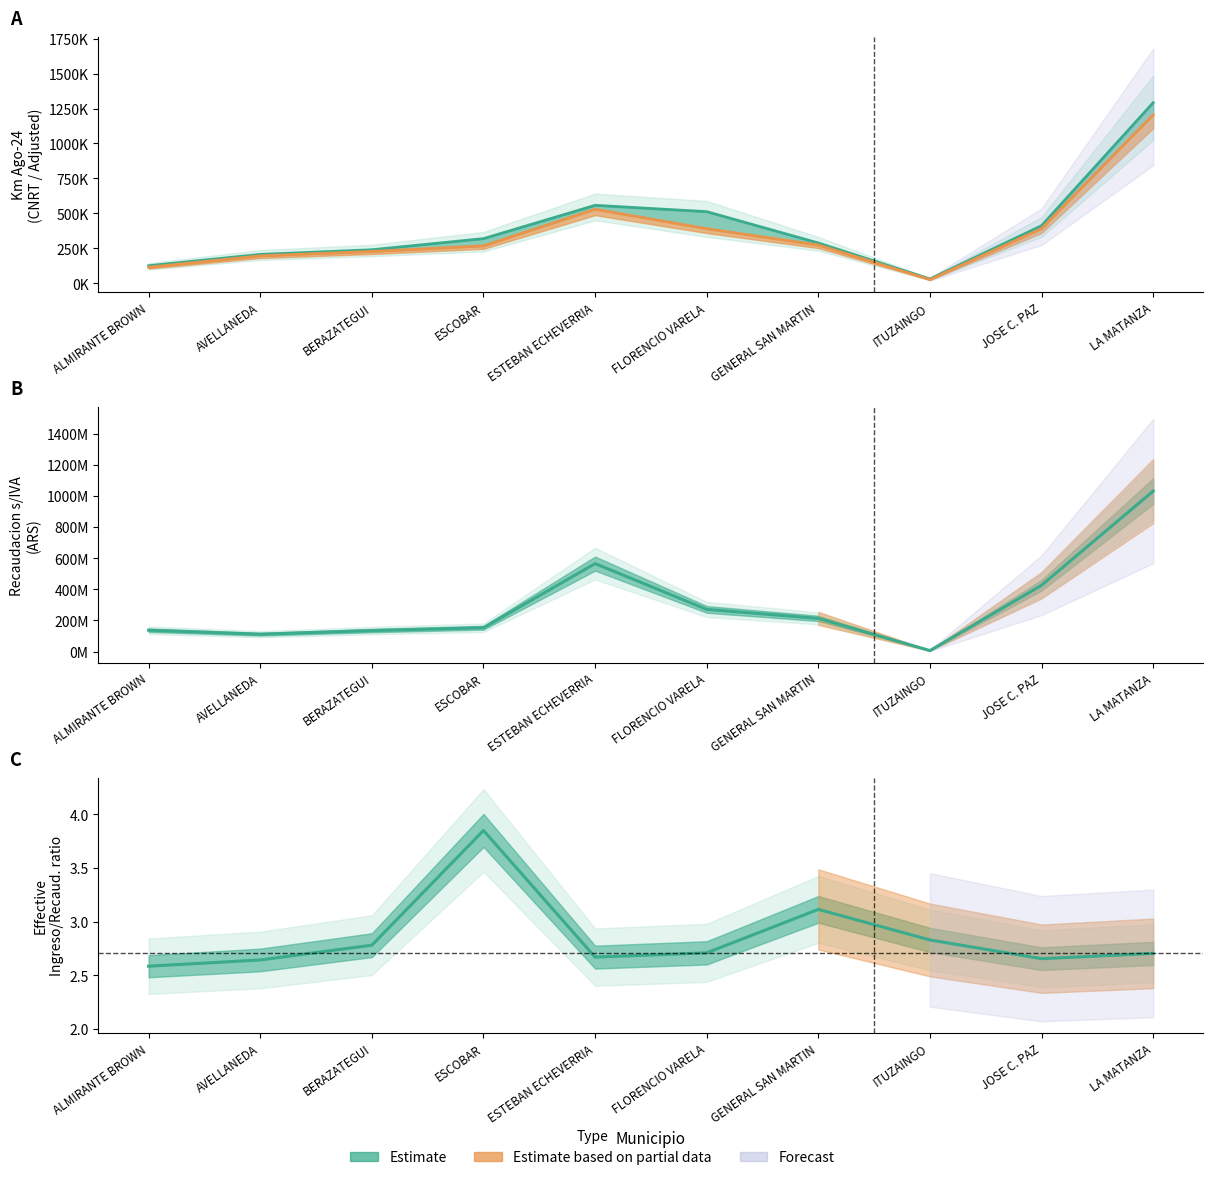

Is this an area chart (filled region under the line)?

No